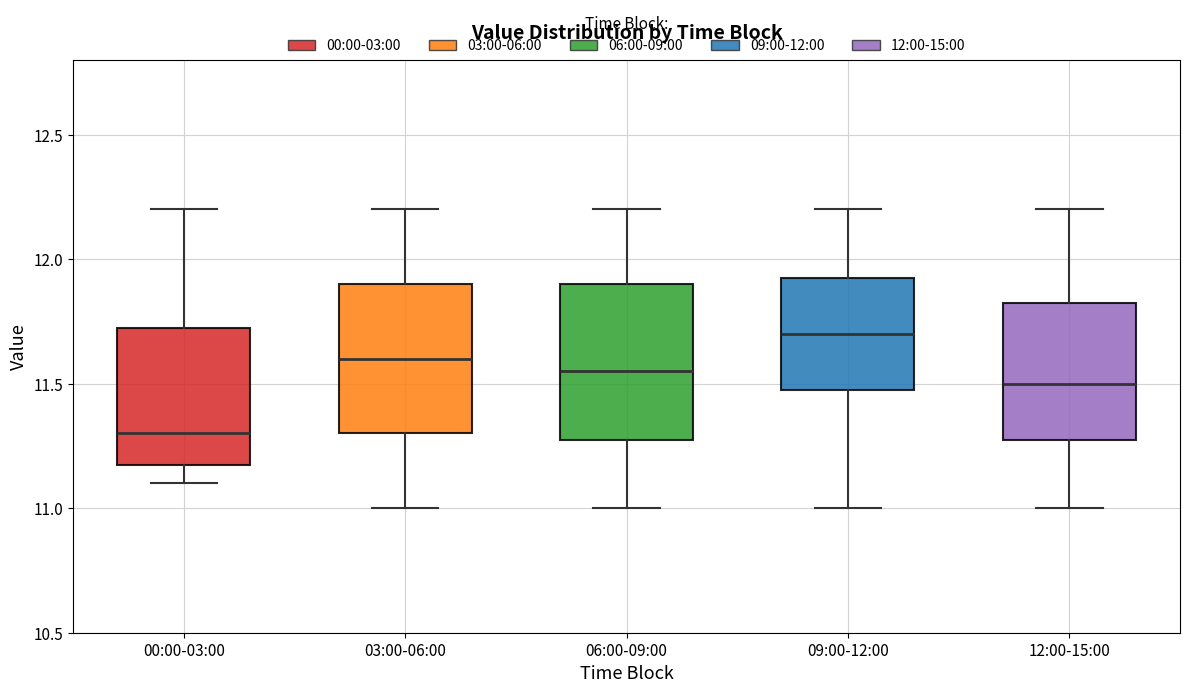

Reading left to right, read every box against the y-axis: the position of its median line, the range the box covers, and the ends of its whiskers. The values are not printed on the chart, so give them approximately, as read against the axis.

00:00-03:00: median 11.30, box 11.20 to 11.75, whiskers 11.10 to 12.20
03:00-06:00: median 11.60, box 11.30 to 11.90, whiskers 11.00 to 12.20
06:00-09:00: median 11.55, box 11.30 to 11.90, whiskers 11.00 to 12.20
09:00-12:00: median 11.70, box 11.50 to 11.95, whiskers 11.00 to 12.20
12:00-15:00: median 11.50, box 11.30 to 11.85, whiskers 11.00 to 12.20